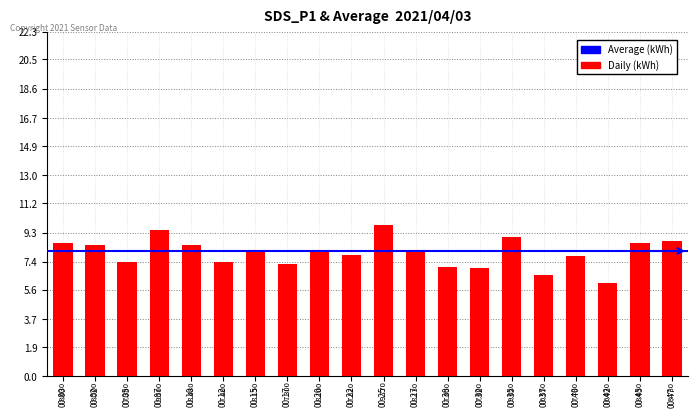

What is the value of the 13th bar from the left?

7.0